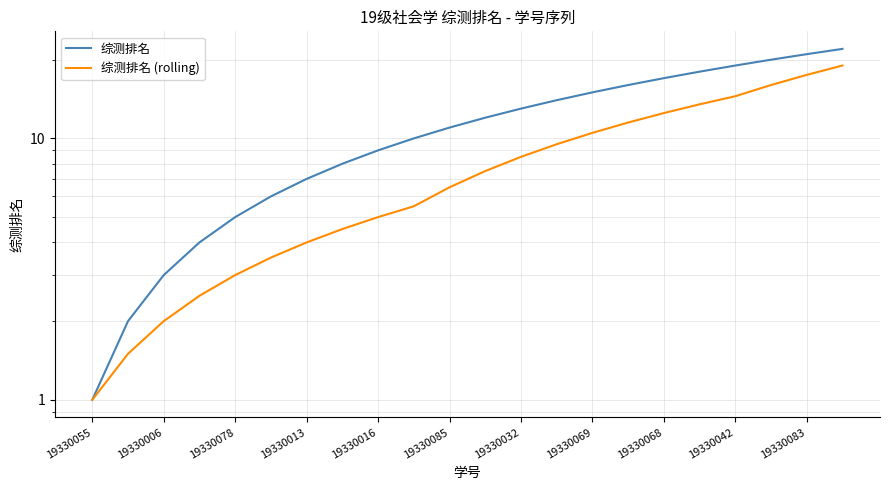

Which series has the largest range (max minus min)?

综测排名